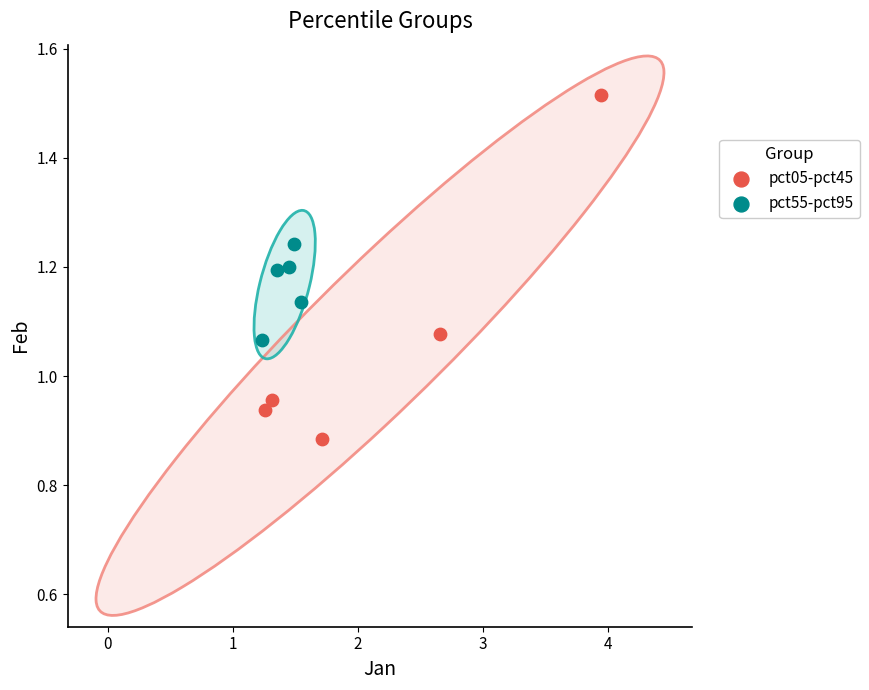

Which series reaches the maximum Y coordinate?

pct05-pct45